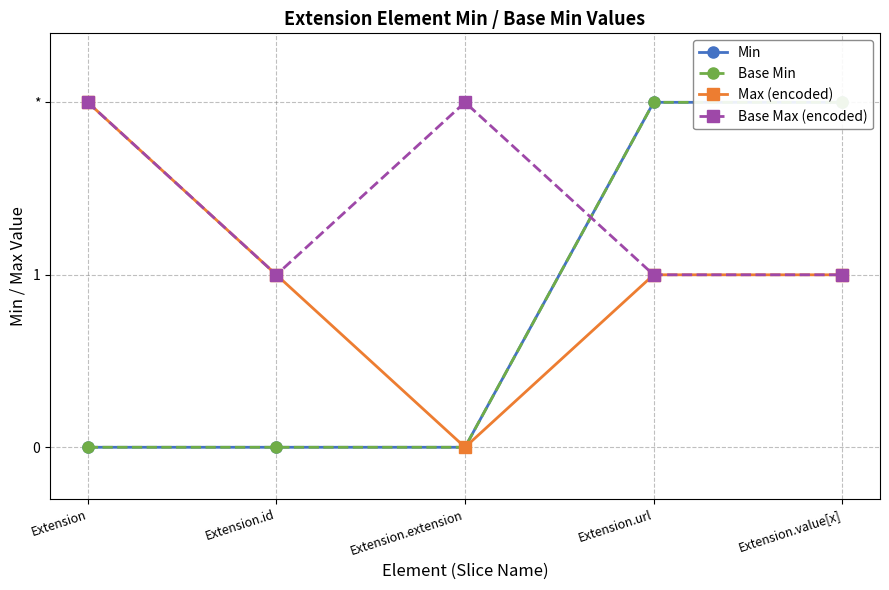

How many Min values are between 0 and 1?

5